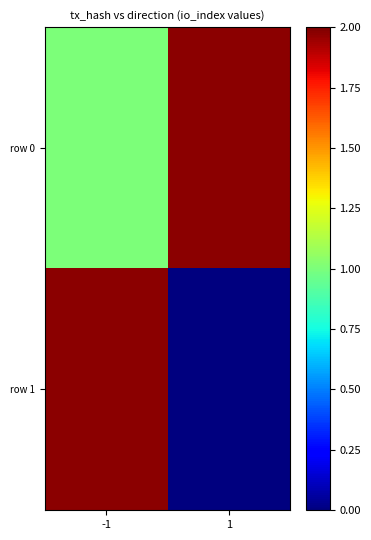

Read the row 0 value at -1.

1.0